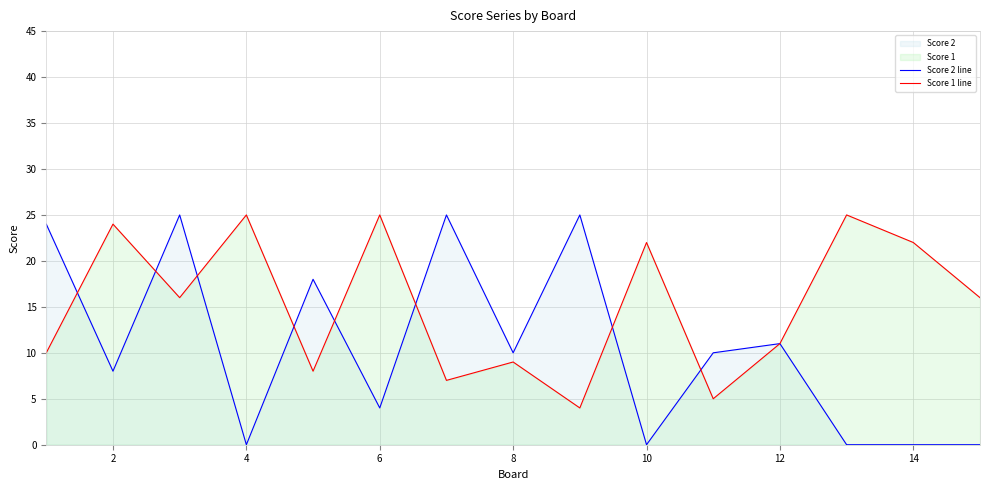

Is it true that Score 1 line equals 14 at 14?

False